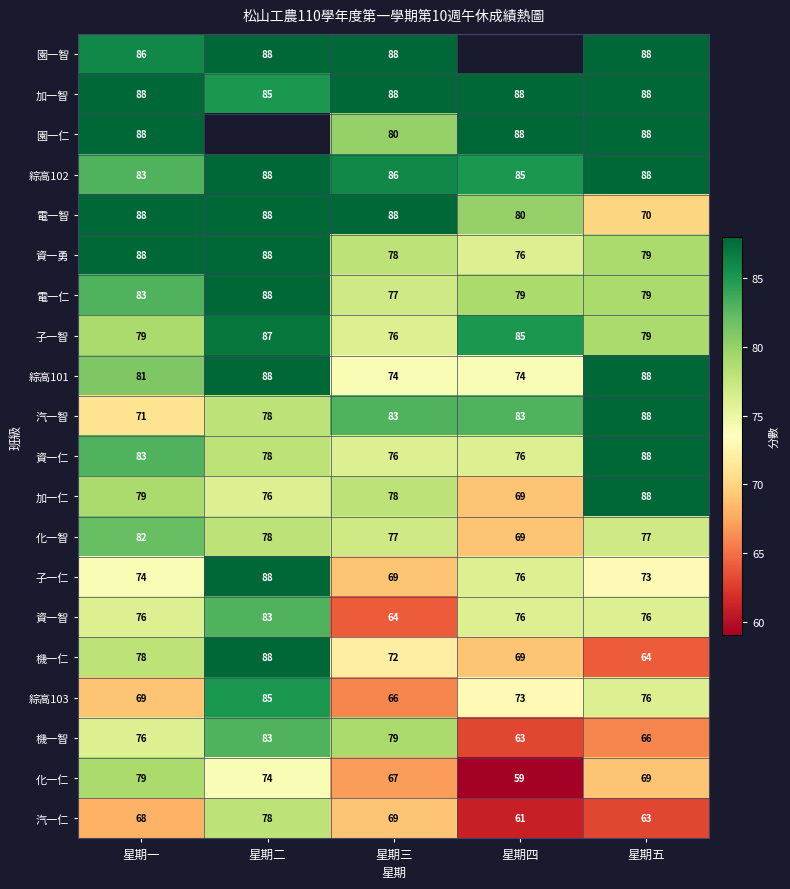

At which label does 電一仁 reach its peak?

星期二